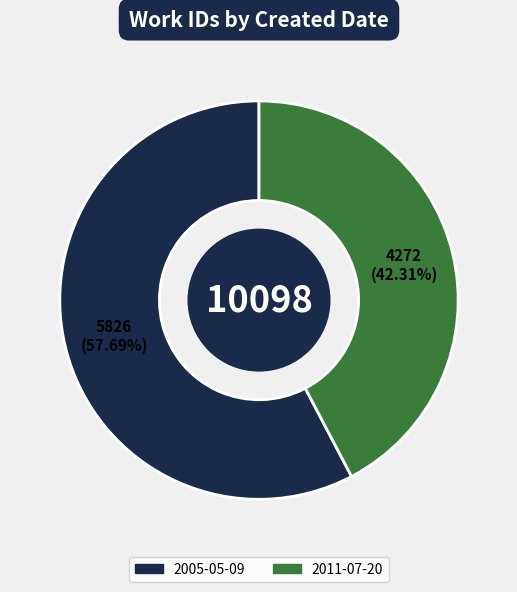

To the nearest percent, what portion does 2011-07-20 represent?

42%